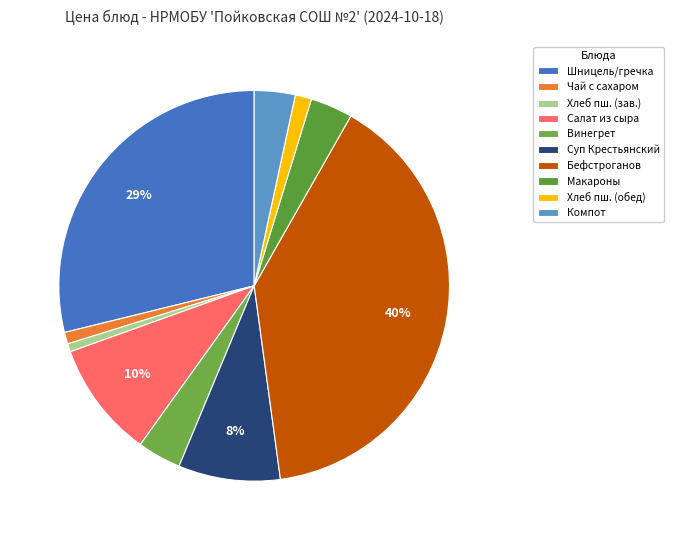

Is there a majority slice in this chart?

No